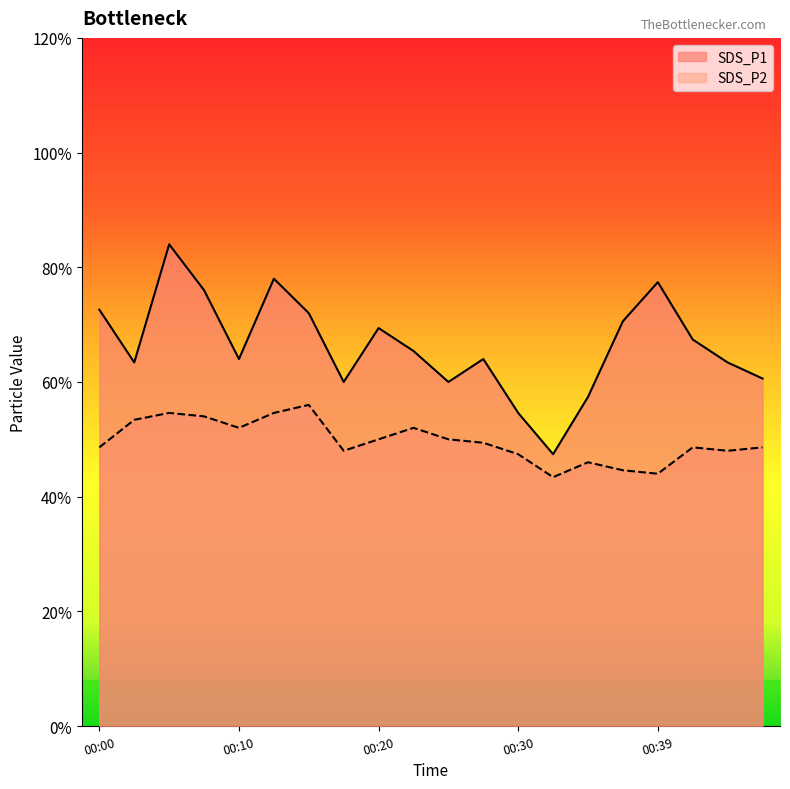

What are all the series names shown in the legend?

SDS_P1, SDS_P2